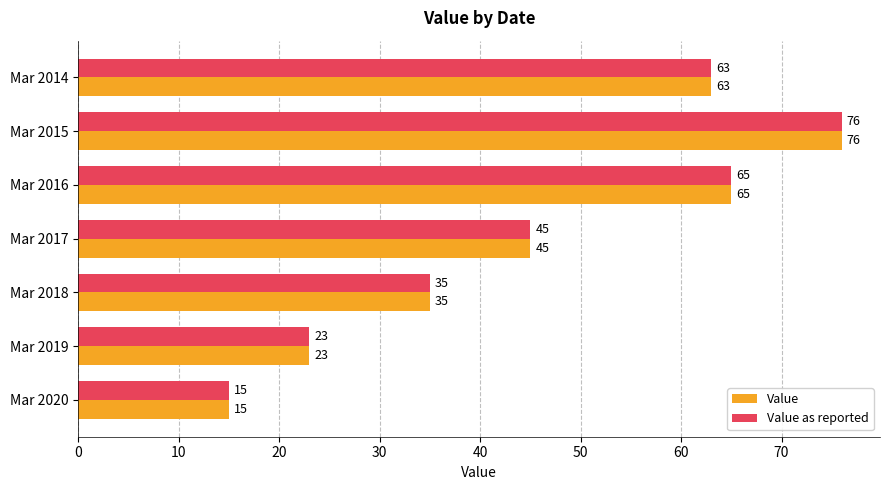

Where is Value nearest to the value 45?

Mar 2017